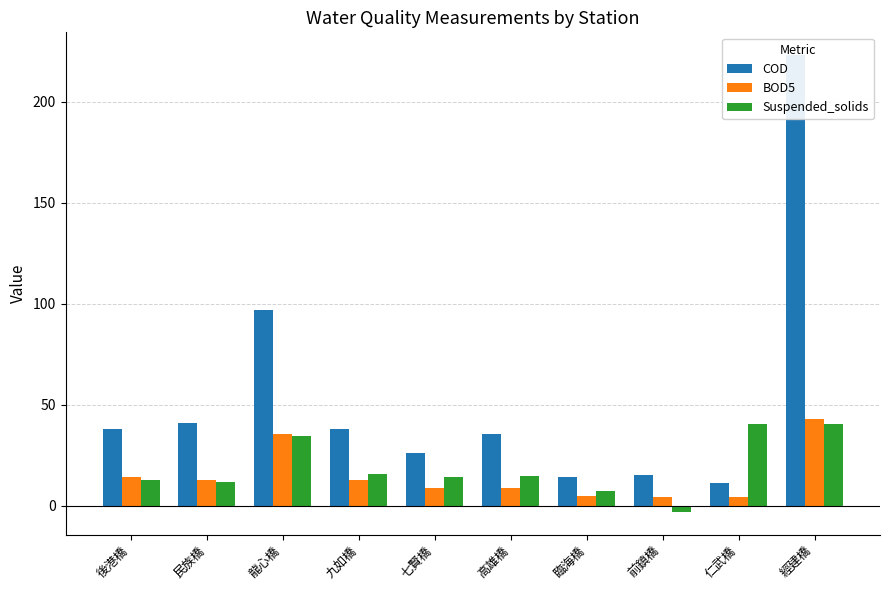

True or false: BOD5 has a value of 6.1 at 民族橋.

False